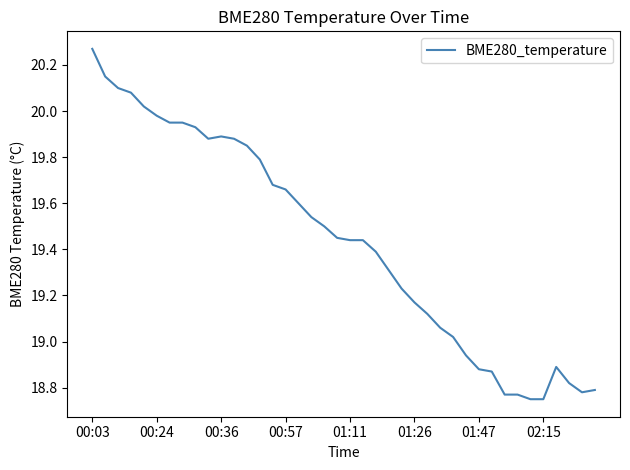

What is the difference between the maximum and minimum values?

1.5